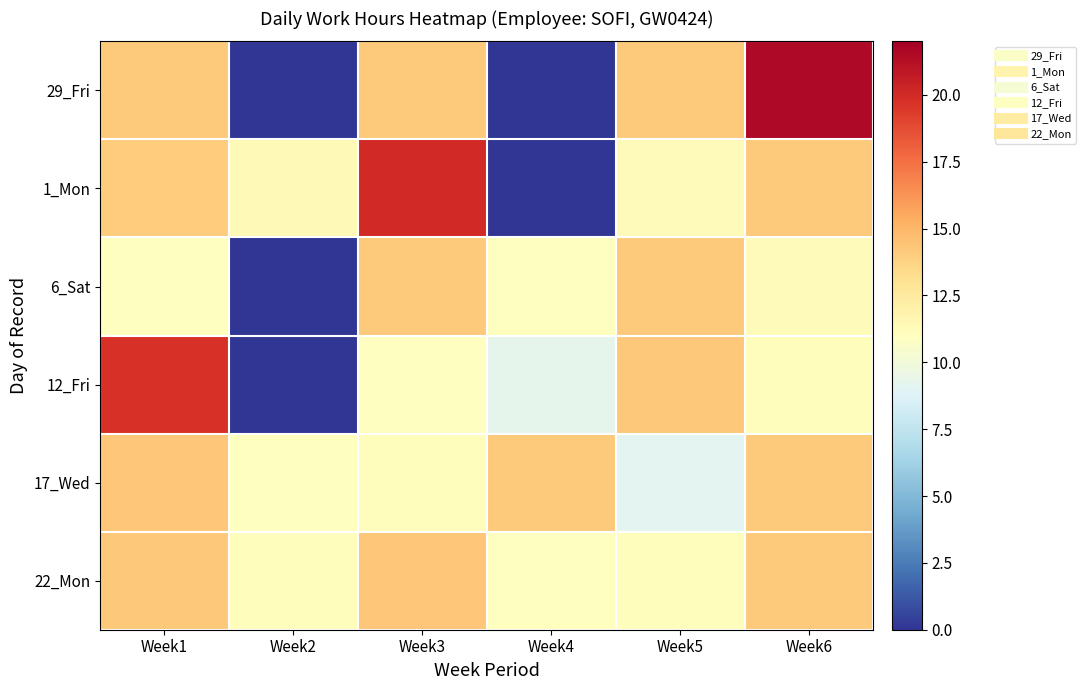

At which category is the sum across all series the highest?

Week1